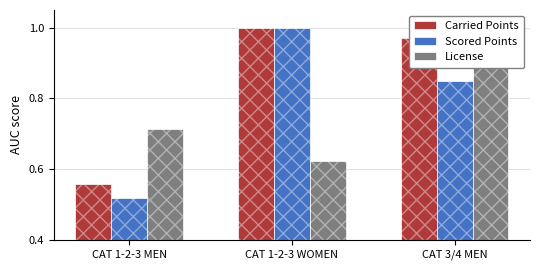

Read the Carried Points value at CAT 1-2-3 WOMEN.

1.0